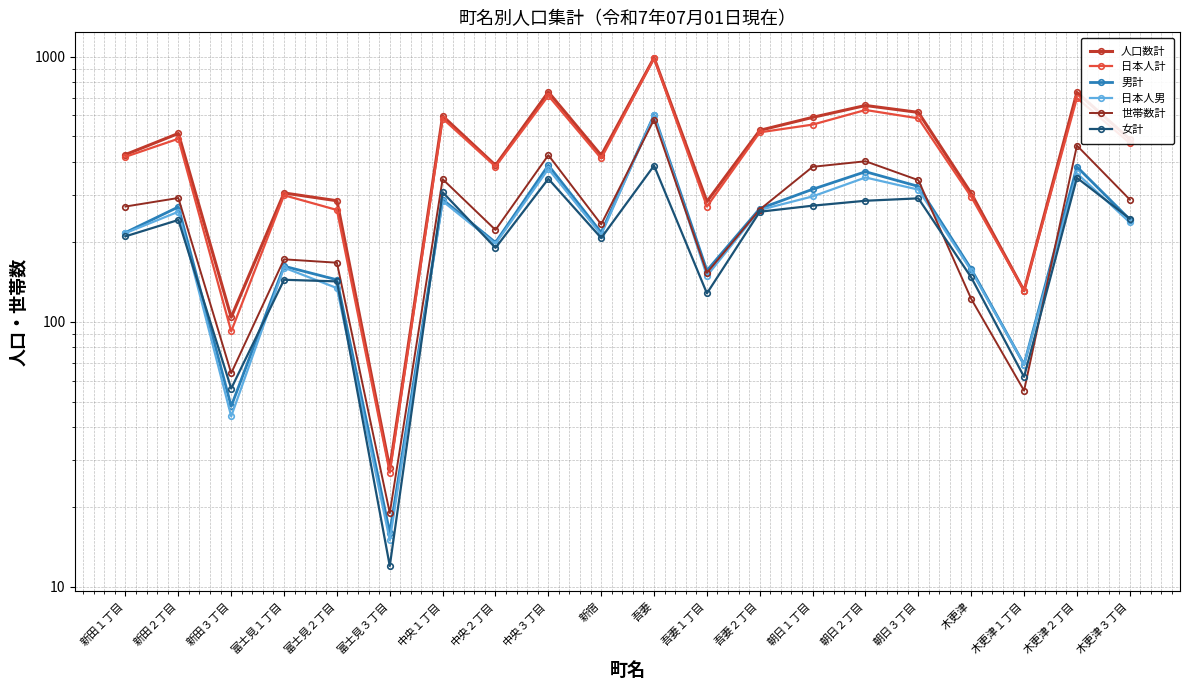

Which category has the lowest value in the 日本人計 series?

富士見３丁目